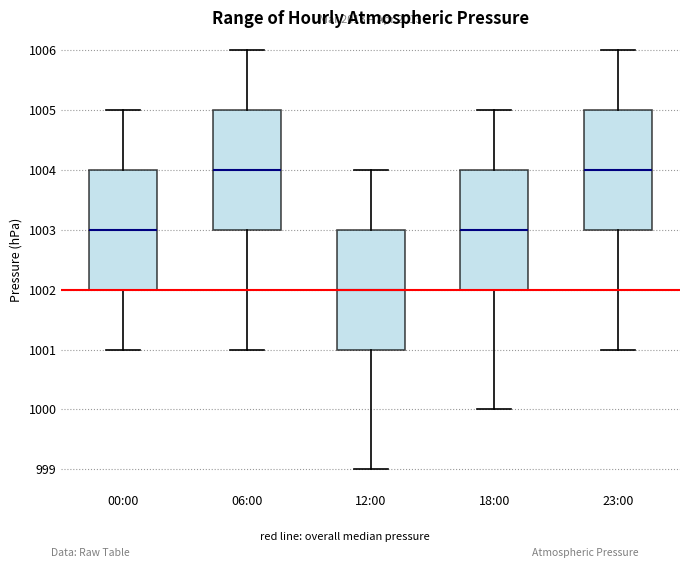

Reading left to right, read every box against the y-axis: the position of its median line, the range the box covers, and the ends of its whiskers. The values are not printed on the chart, so give them approximately, as read against the axis.

00:00: median 1003, box 1002 to 1004, whiskers 1001 to 1005
06:00: median 1004, box 1003 to 1005, whiskers 1001 to 1006
12:00: median 1002, box 1001 to 1003, whiskers 999 to 1004
18:00: median 1003, box 1002 to 1004, whiskers 1000 to 1005
23:00: median 1004, box 1003 to 1005, whiskers 1001 to 1006